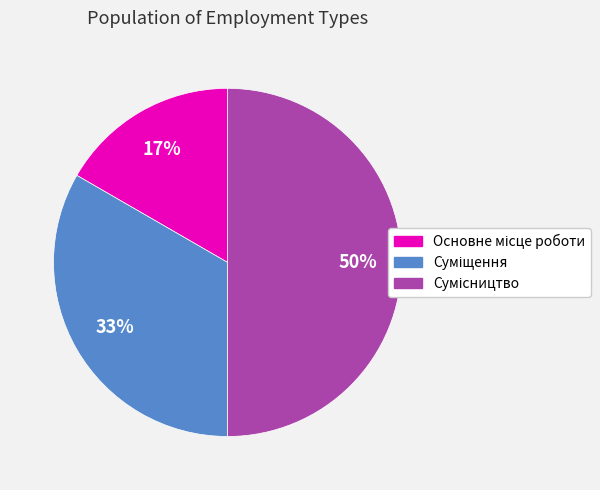

To the nearest percent, what is the difference between the largest and smallest slice percentages?

33%